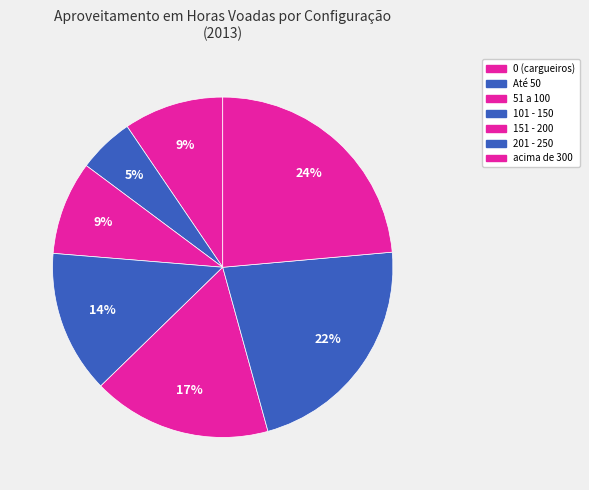

What percentage is the 0 (cargueiros) slice, to the nearest percent?

9%